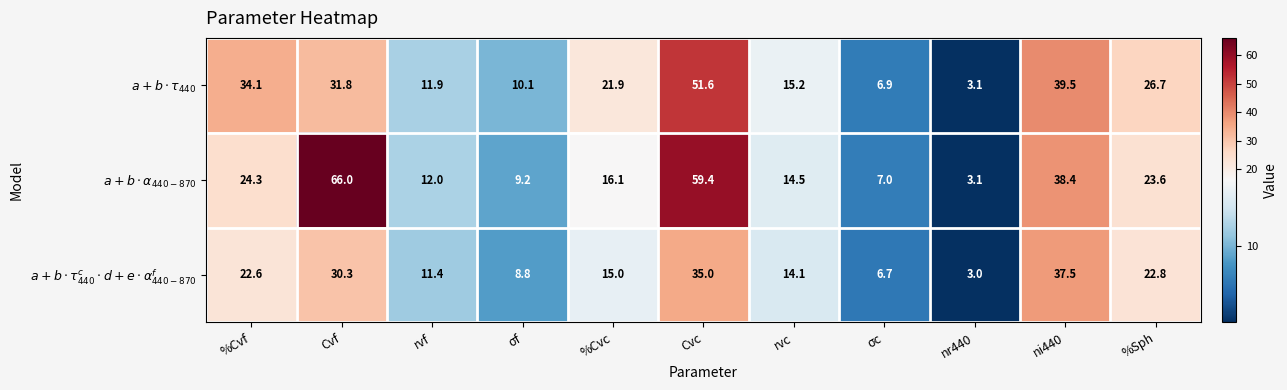

At which category is the sum across all series the highest?

Cvc